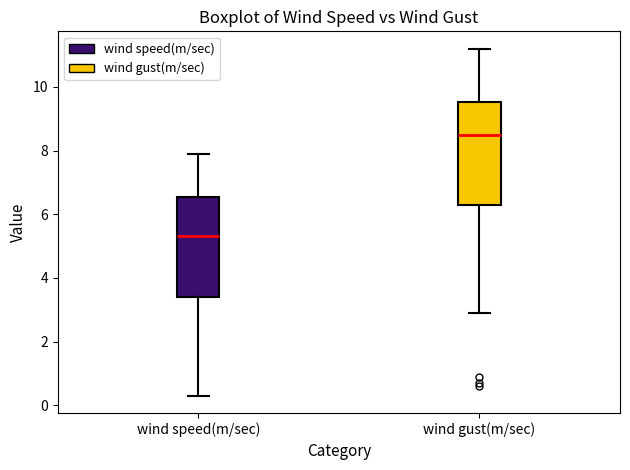

Reading left to right, read every box against the y-axis: the position of its median line, the range the box covers, and the ends of its whiskers. The values are not printed on the chart, so give them approximately, as read against the axis.

wind speed(m/sec): median 5.4, box 3.4 to 6.6, whiskers 0.4 to 8.0
wind gust(m/sec): median 8.6, box 6.2 to 9.6, whiskers 3.0 to 11.2